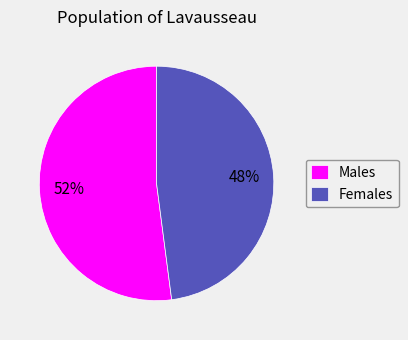

To the nearest percent, what portion does Females represent?

48%